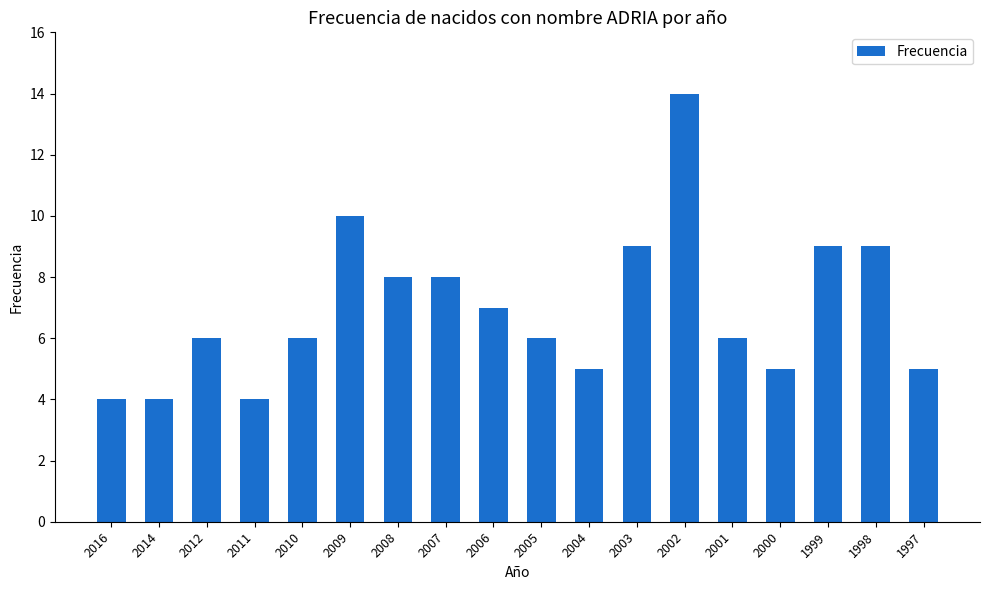

What is the value of the 7th bar from the left?

8